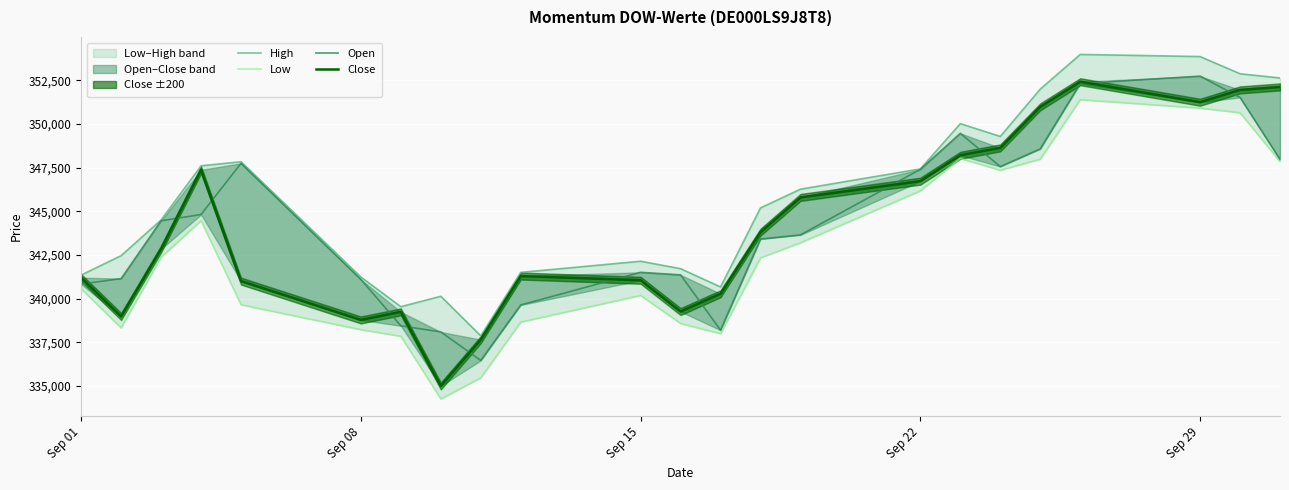

What is the minimum value for Close?

335008